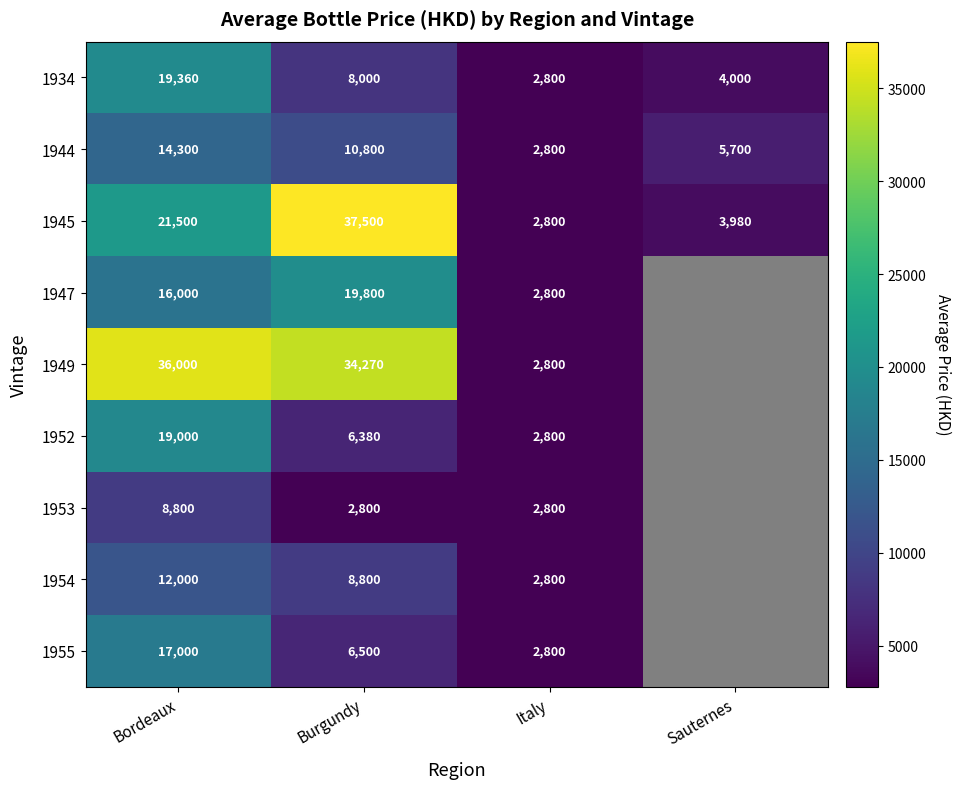

What is the sum of all 1944 values?

33600